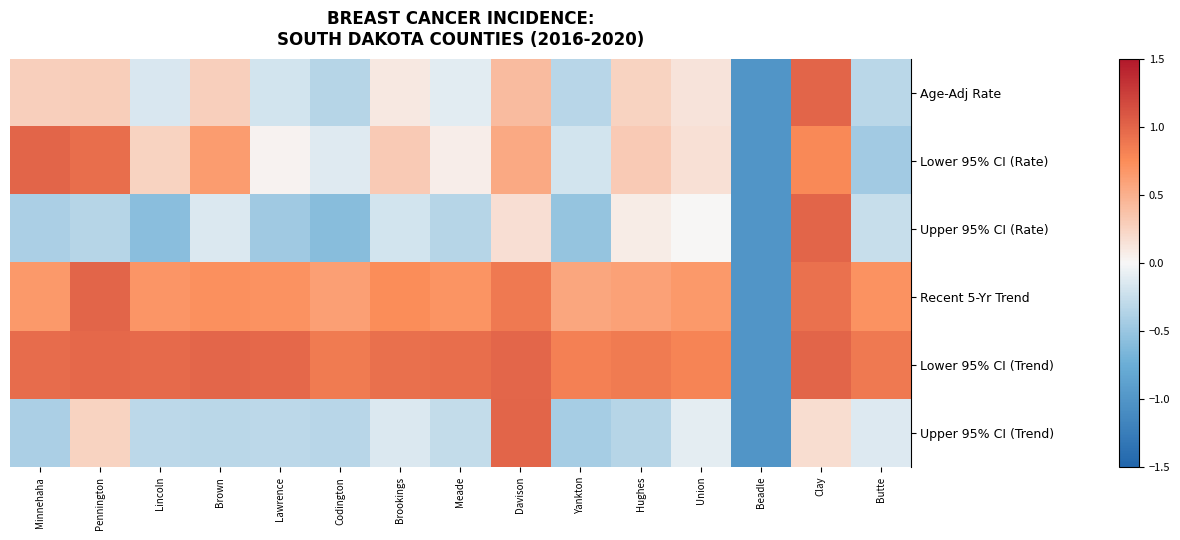

What is the difference between the highest and lowest values at Brown?

1.3